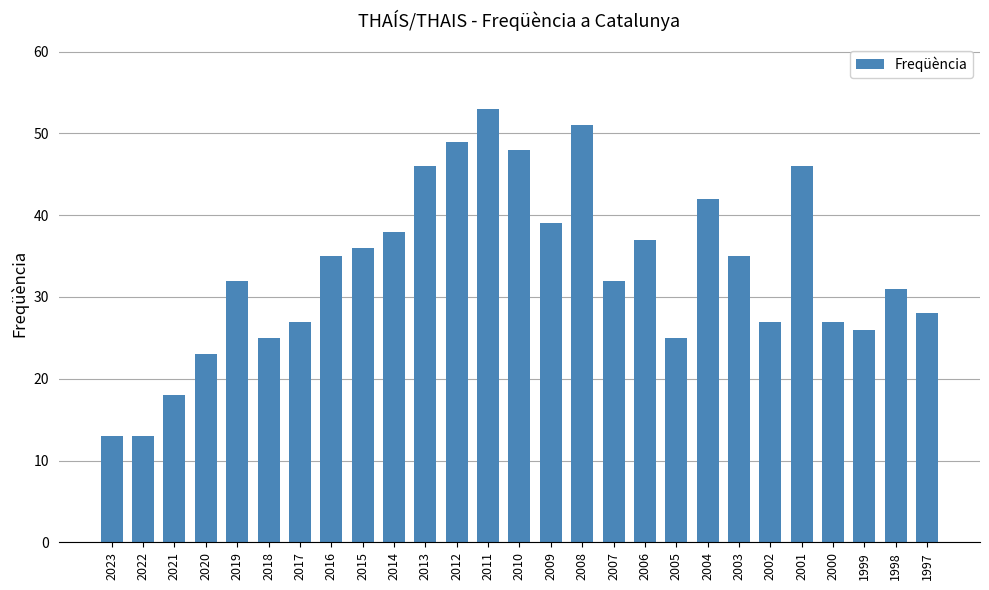

What is the value of the 2nd bar from the left?

13